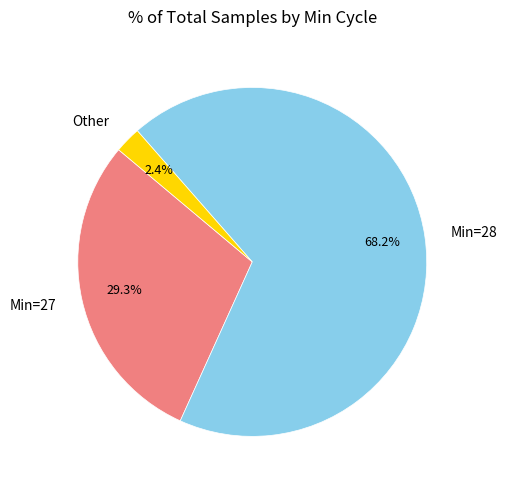

What portion of the pie excludes Min=27?

70.7%